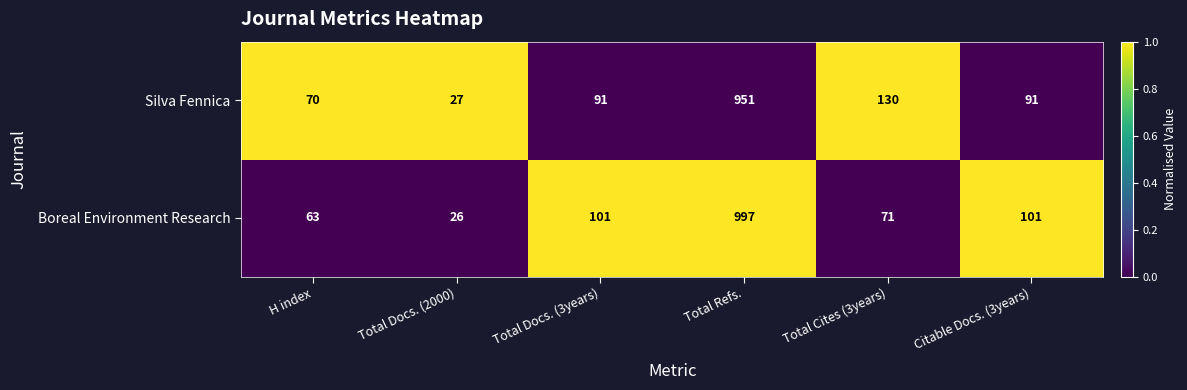

At which category is the sum across all series the highest?

Total Refs.